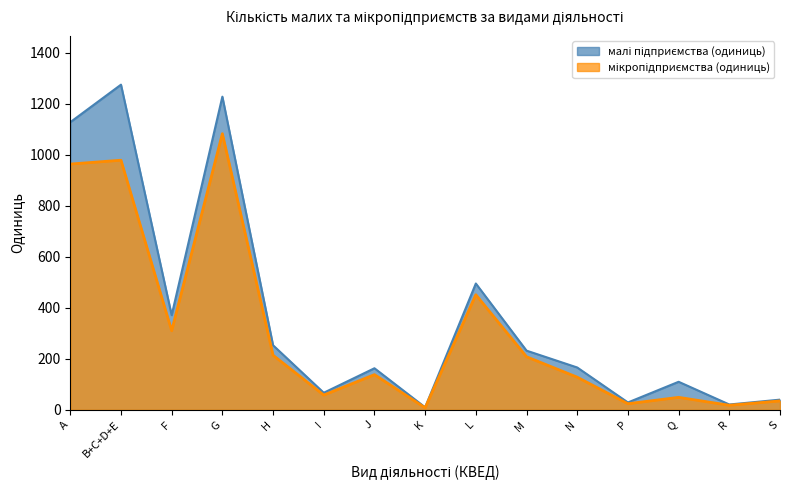

What is the label of the 8th point from the left?

K